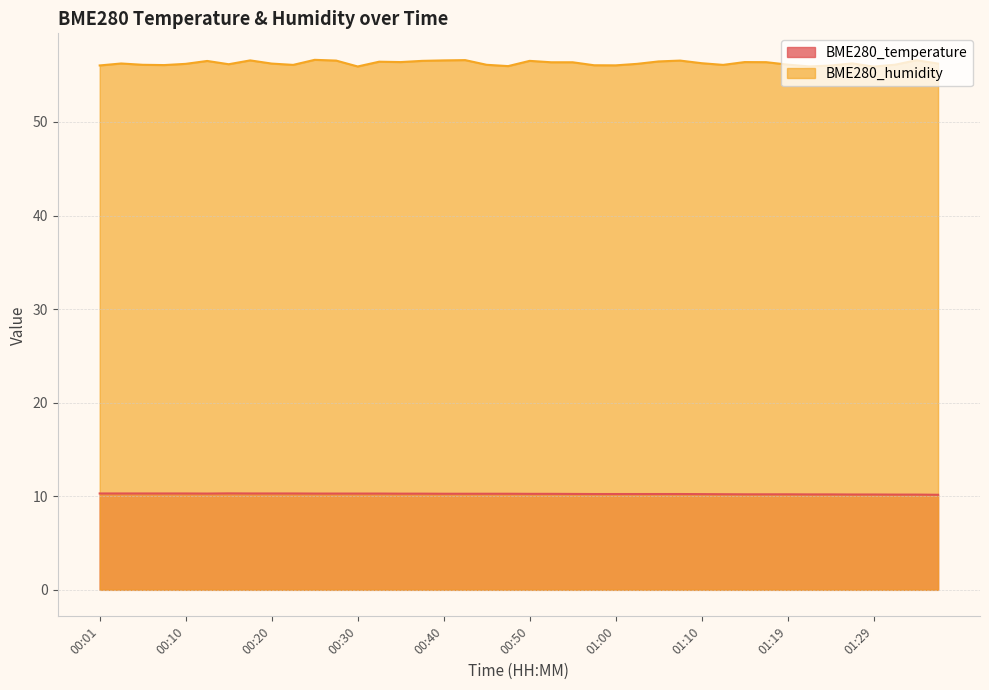

True or false: BME280_temperature has more than 1 points higher than both neighbors.

False